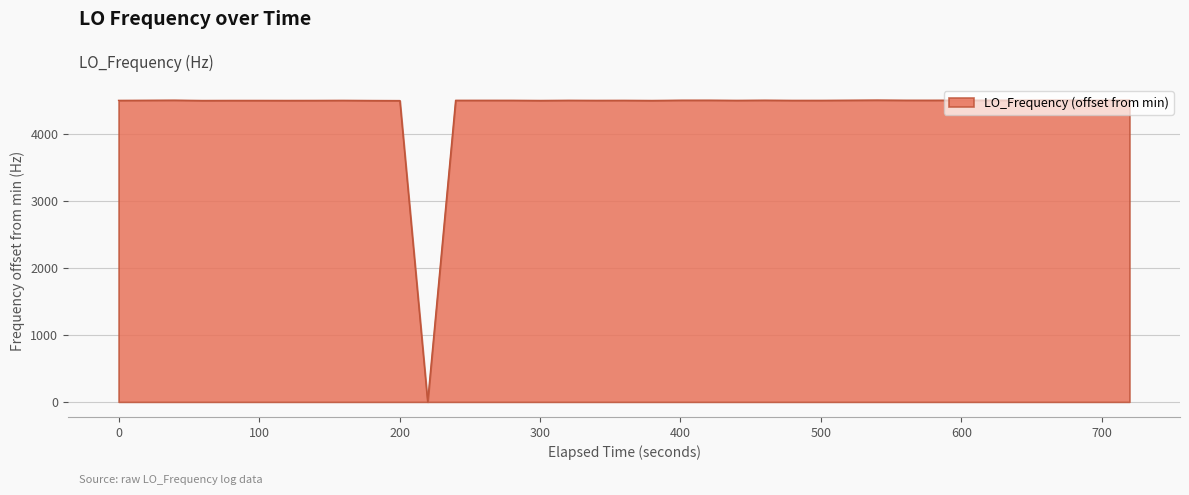

Does the chart have visible grid lines?

Yes